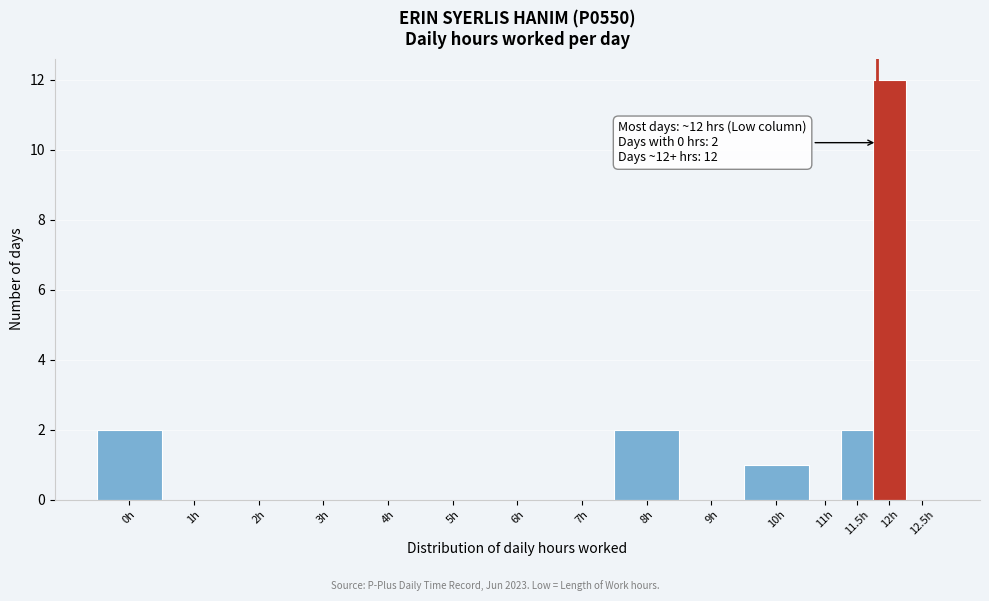

Reading left to right, list all the values displayed in this chart.

0h=2	1h=0	2h=0	3h=0	4h=0	5h=0	6h=0	7h=0	8h=2	9h=0	10h=1	11h=0	11.5h=2	12h=12	12.5h=0